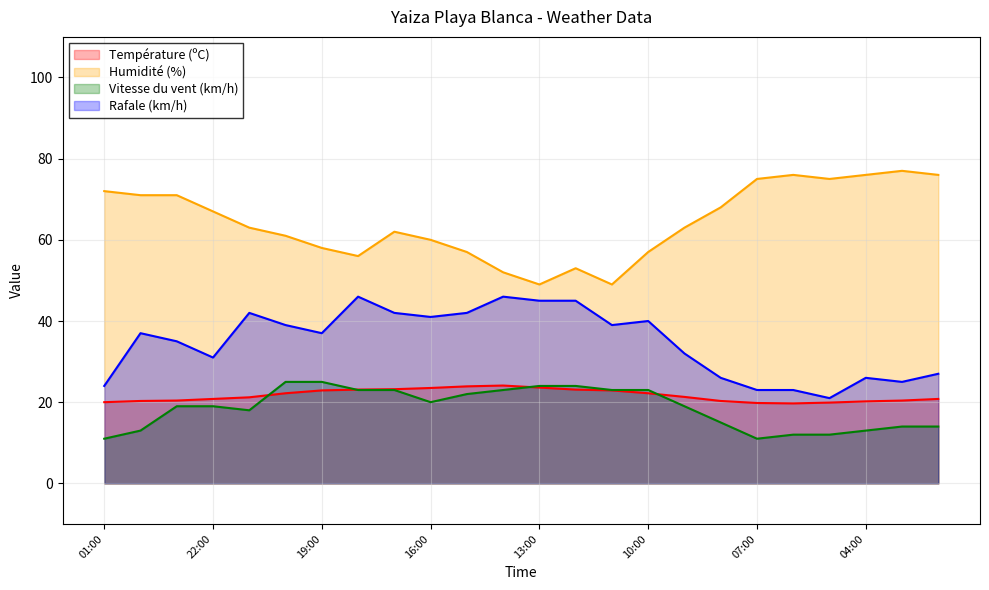

What is the difference between the second highest and second lowest values in the Humidité (%) series?

27.0